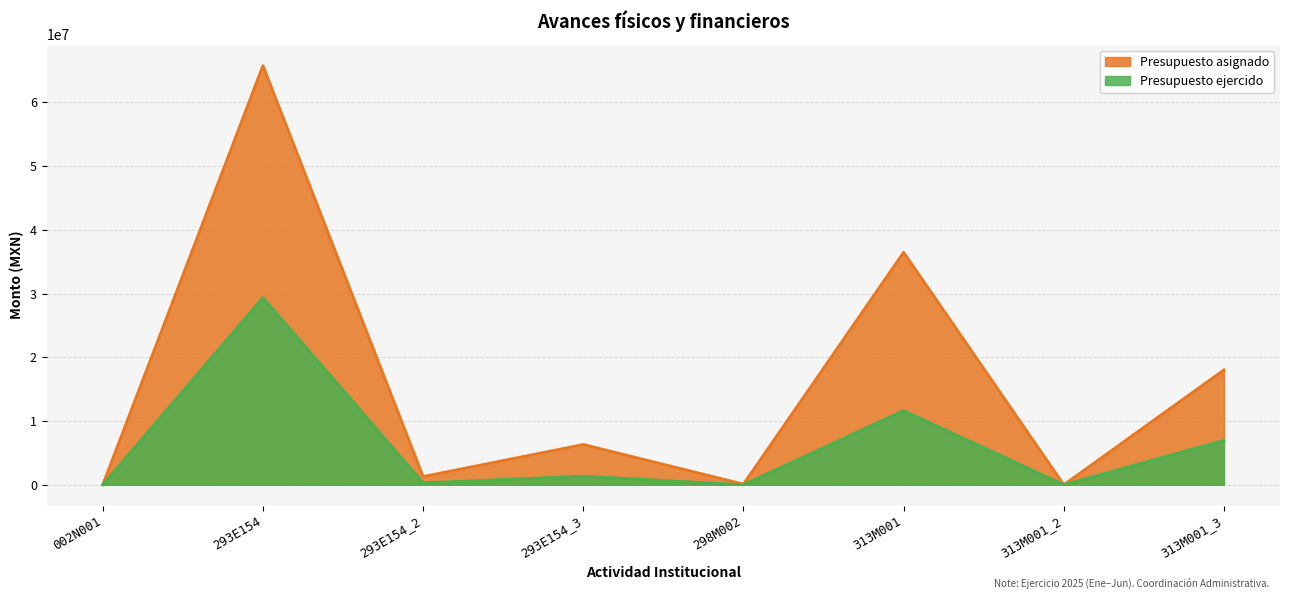

Reading right to left, what are all the values shown in this chart?

Presupuesto asignado: 18034323.0	0.0	36488157.0	100000.0	6322711.0	1289000.0	65791691.0	15000.0
Presupuesto ejercido: 6966795.1	928.0	11647615.4	0.0	1344278.7	306480.7	29375486.3	0.0